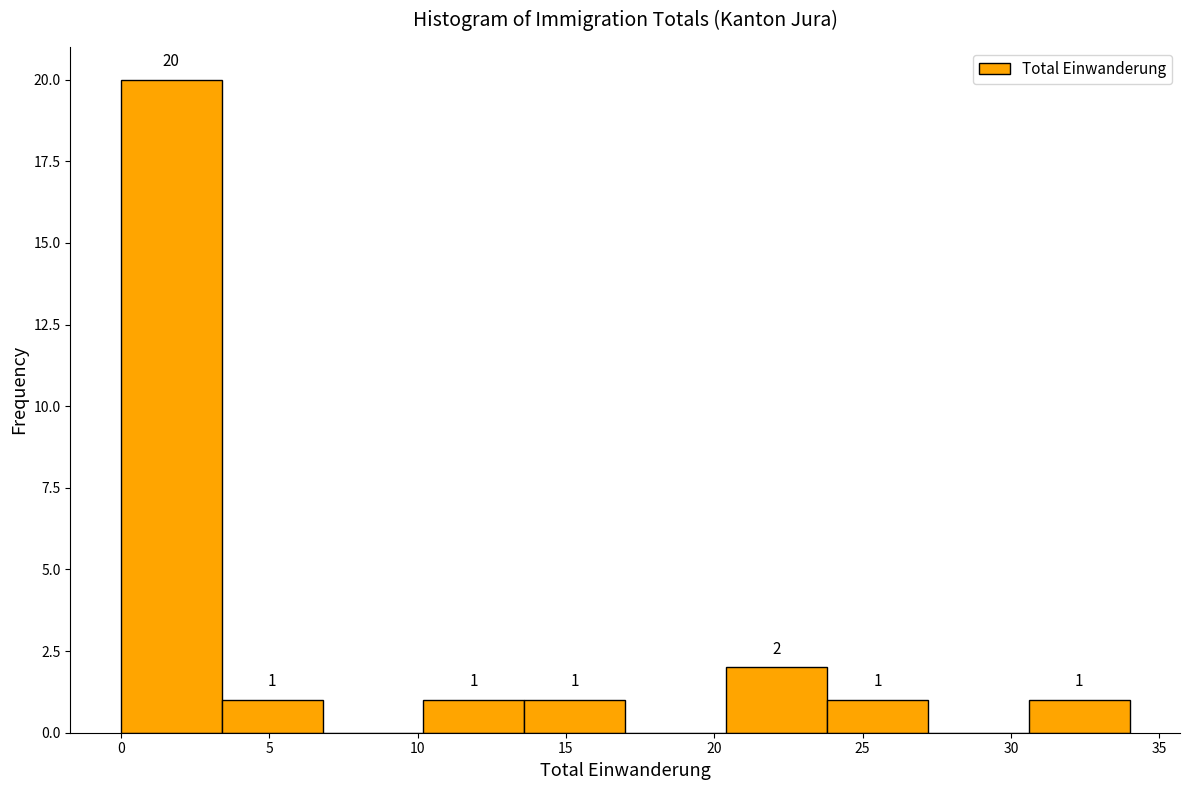

Which range on the x-axis has the tallest bar?

0.0 to 3.4